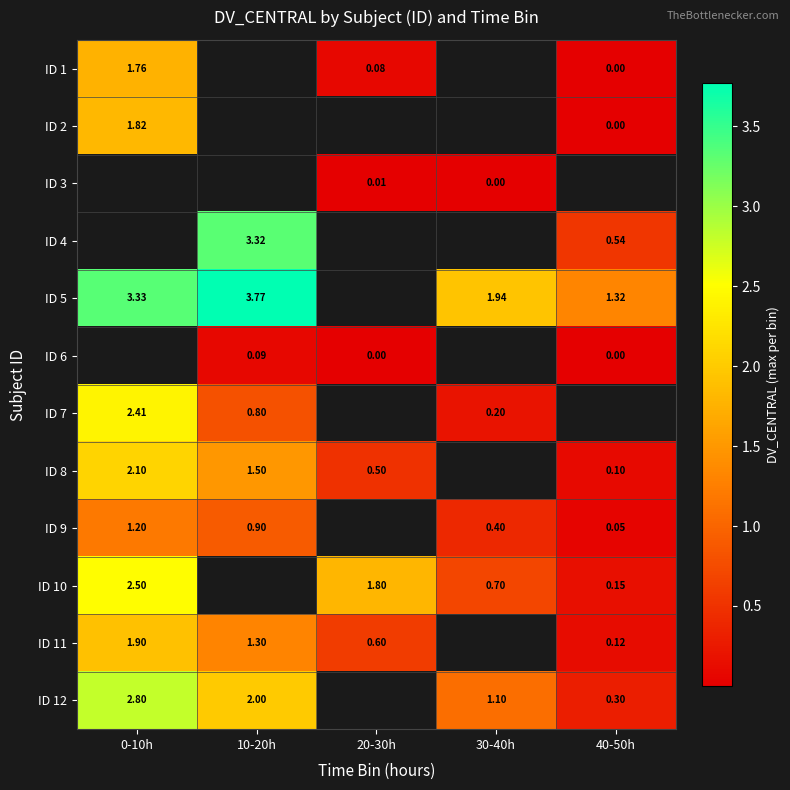

Is the value of ID 11 at 0-10h greater than the value of ID 1 at 40-50h?

Yes